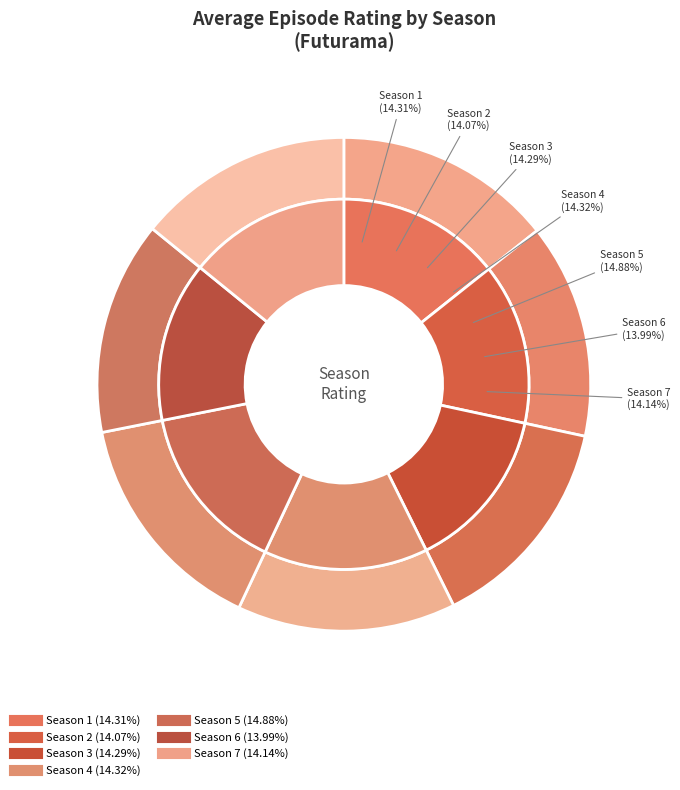

What percentage is the Season 3 slice, to the nearest percent?

14%